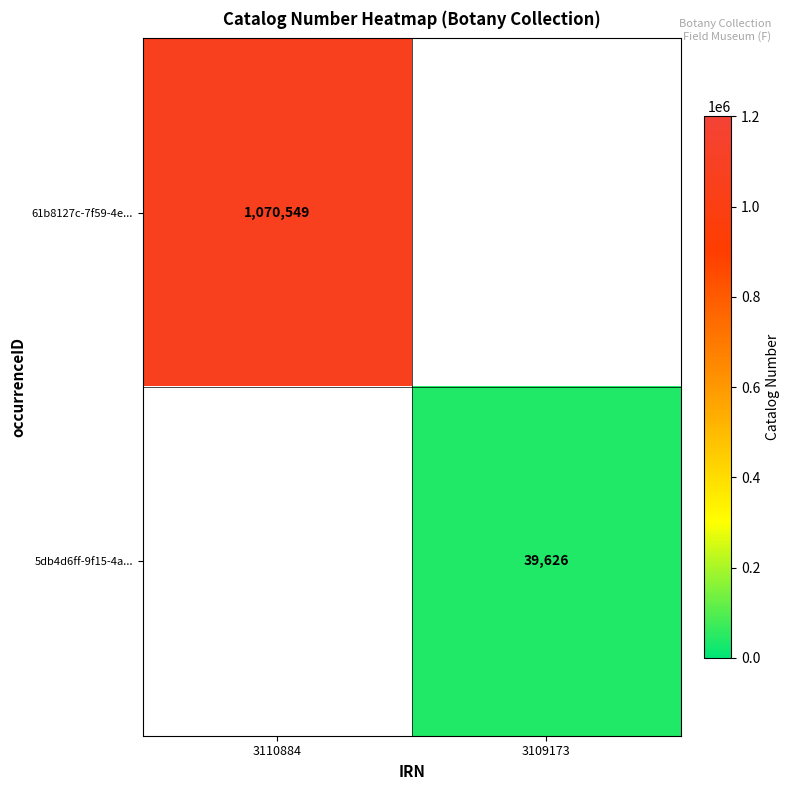

Is it true that 61b8127c-7f59-4e... equals 1461448 at 3110884?

False